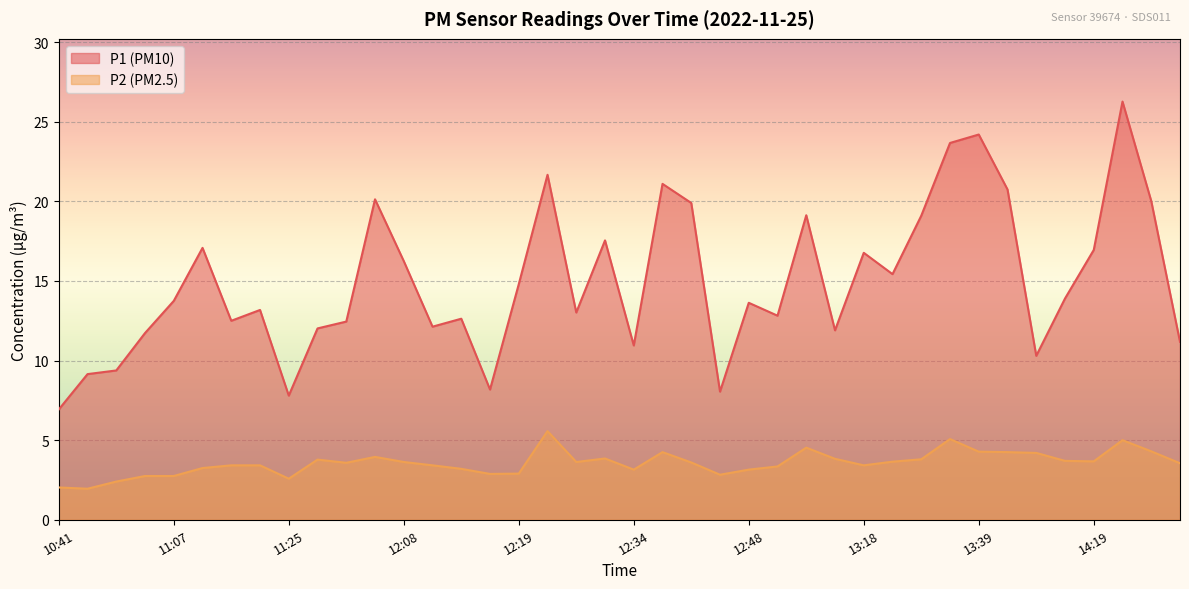

Reading left to right, extract all data points from this chart.

P1: 6.9	9.2	9.4	11.7	13.8	17.1	12.5	13.2	7.8	12.0	12.4	20.1	16.2	12.1	12.6	8.2	14.8	21.7	13.0	17.6	10.9	21.1	19.9	8.1	13.6	12.8	19.1	11.9	16.8	15.4	19.1	23.7	24.2	20.8	10.3	13.9	16.9	26.3	20.0	11.2
P2: 2.0	1.9	2.4	2.8	2.8	3.2	3.4	3.4	2.6	3.8	3.6	4.0	3.6	3.4	3.2	2.9	2.9	5.6	3.6	3.9	3.1	4.2	3.6	2.8	3.1	3.4	4.5	3.8	3.4	3.6	3.8	5.1	4.3	4.2	4.2	3.7	3.7	5.0	4.3	3.5